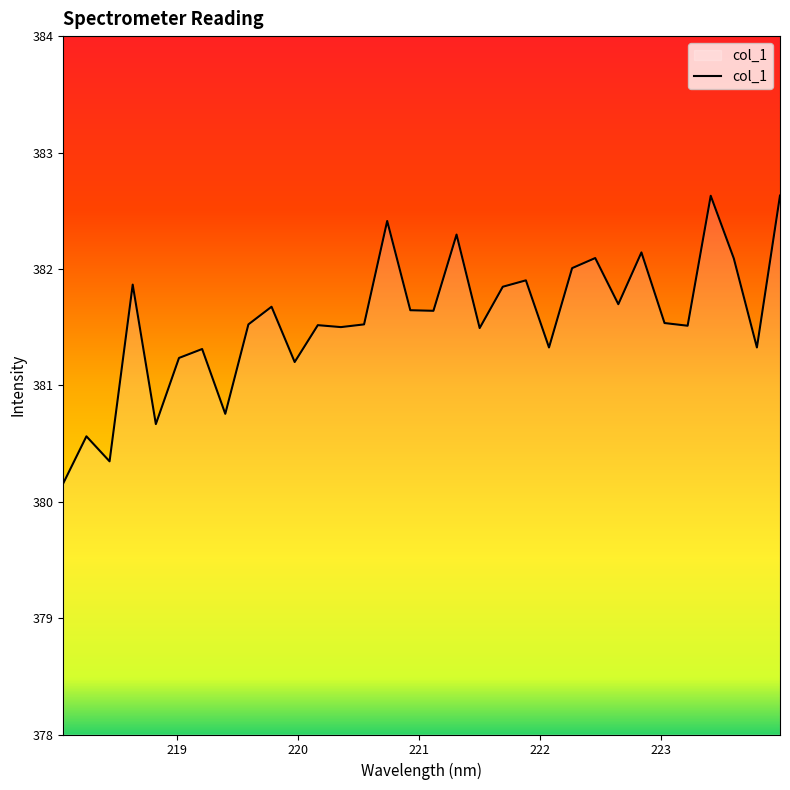

What is the sum of all values?

12210.1